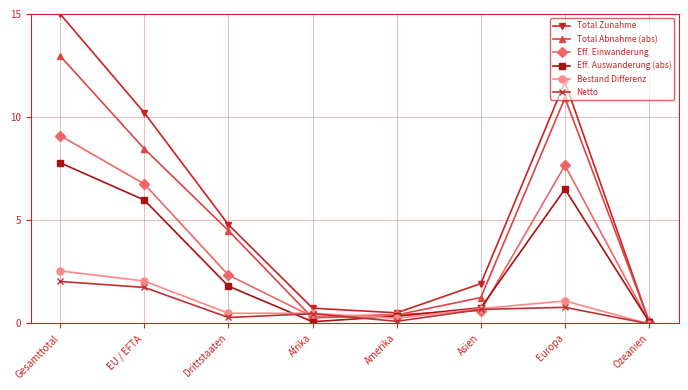

The Bestand Differenz series shows 0.7 at Asien. True or false?

True